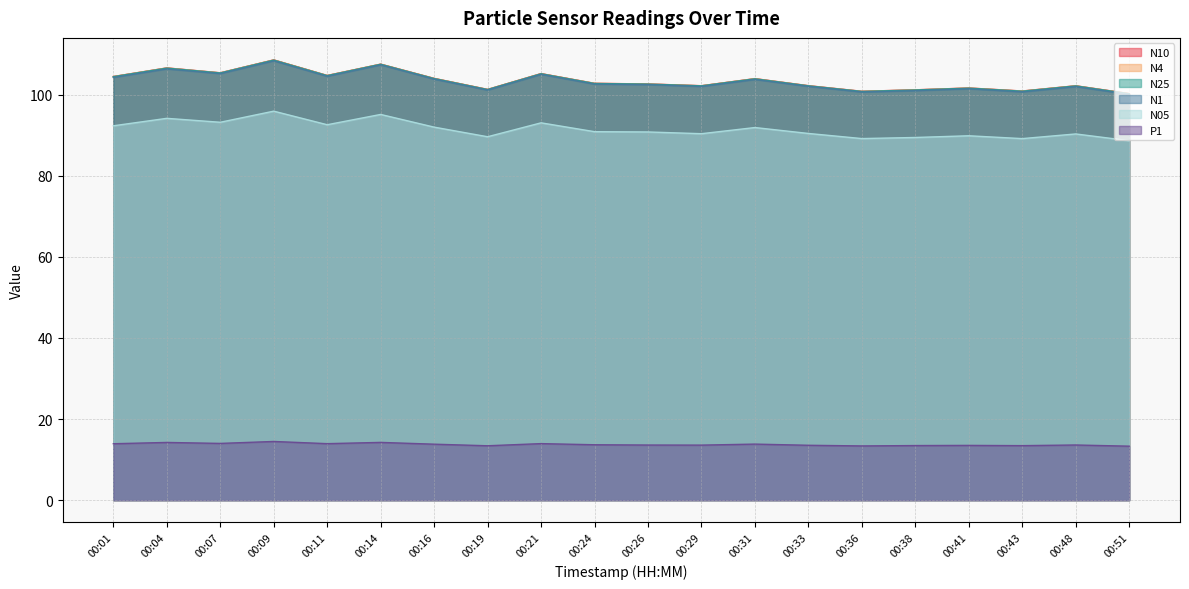

True or false: N10 has a value of 102.2 at 00:29.

True